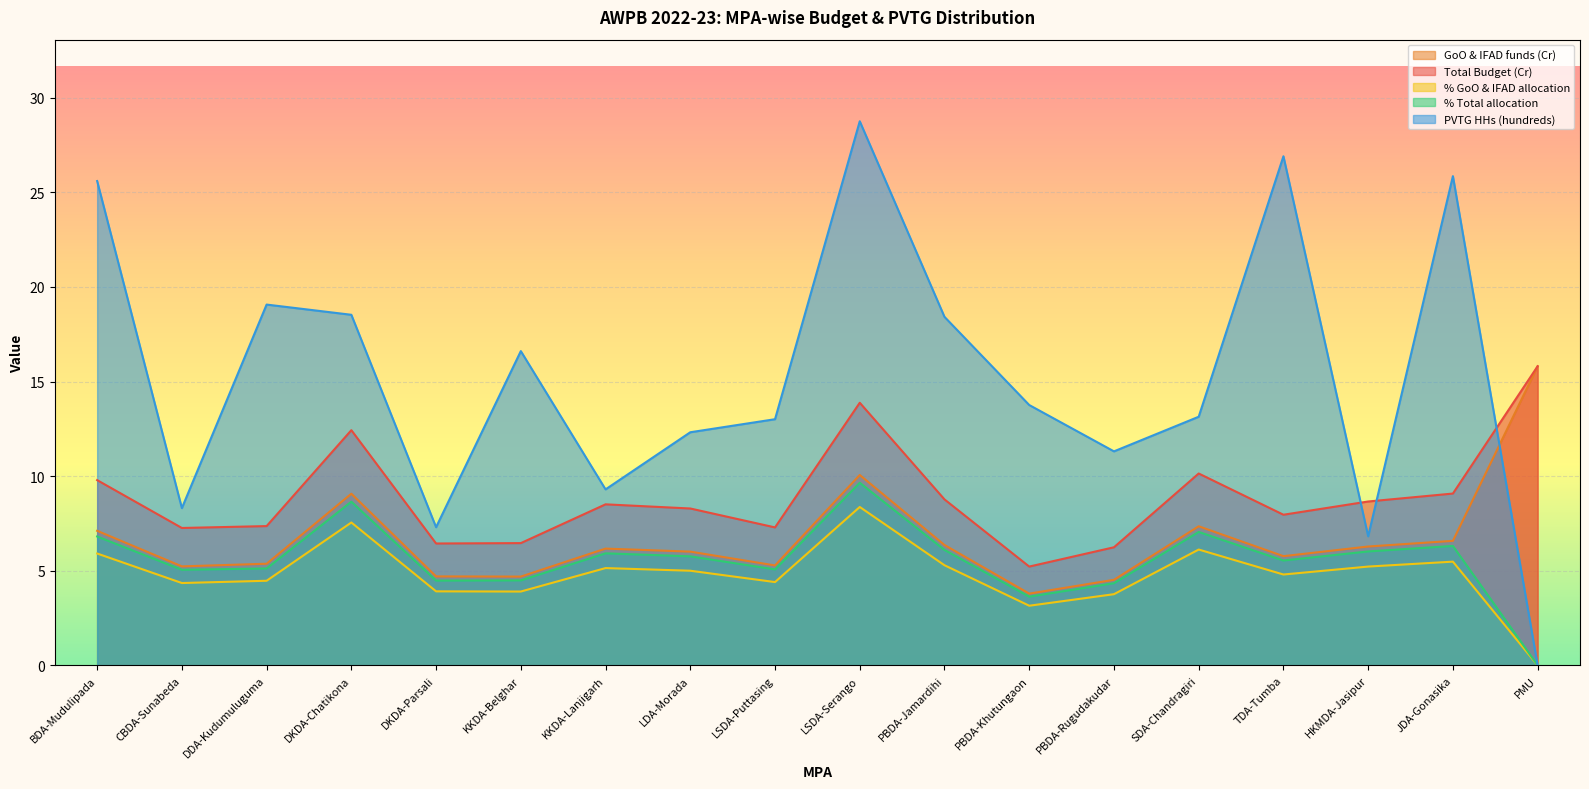

What are all the series names shown in the legend?

GoO & IFAD funds (Cr), Total Budget (Cr), % GoO & IFAD allocation, % Total allocation, PVTG HHs (hundreds)